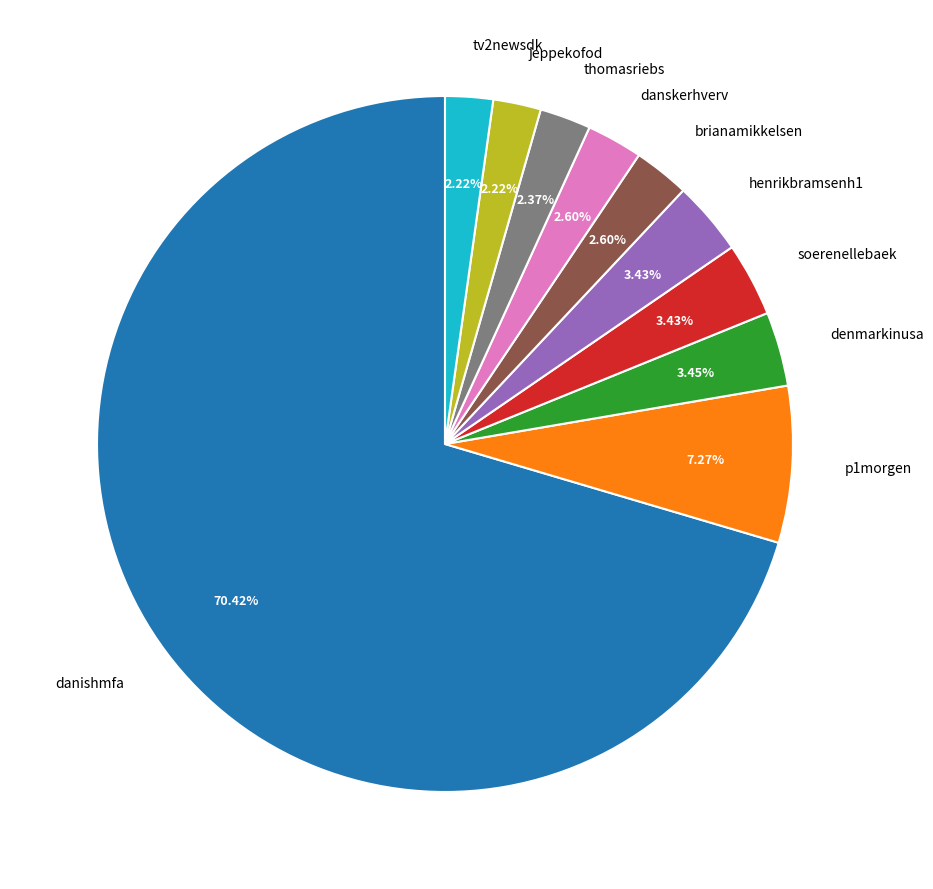

What is the ratio of the value at brianamikkelsen to the value at tv2newsdk?

1.2